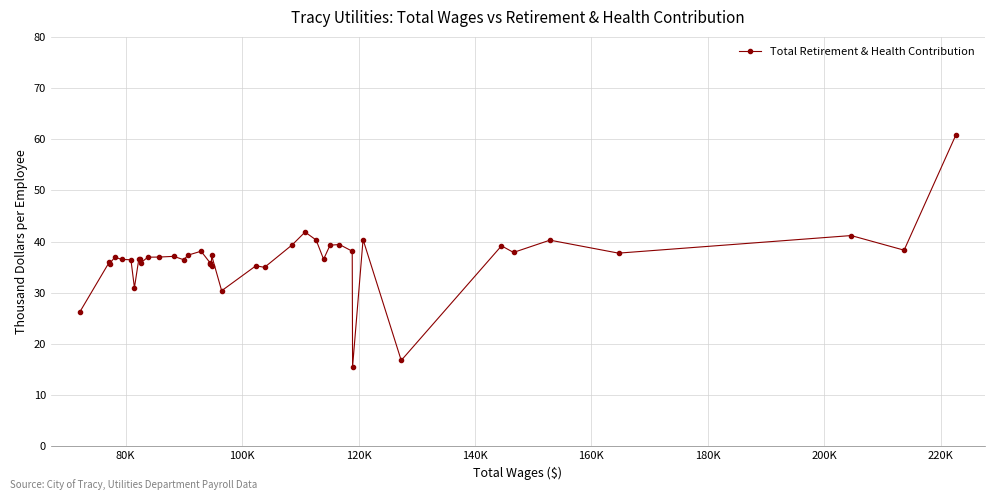

Does the chart display data point markers on the line(s)?

Yes